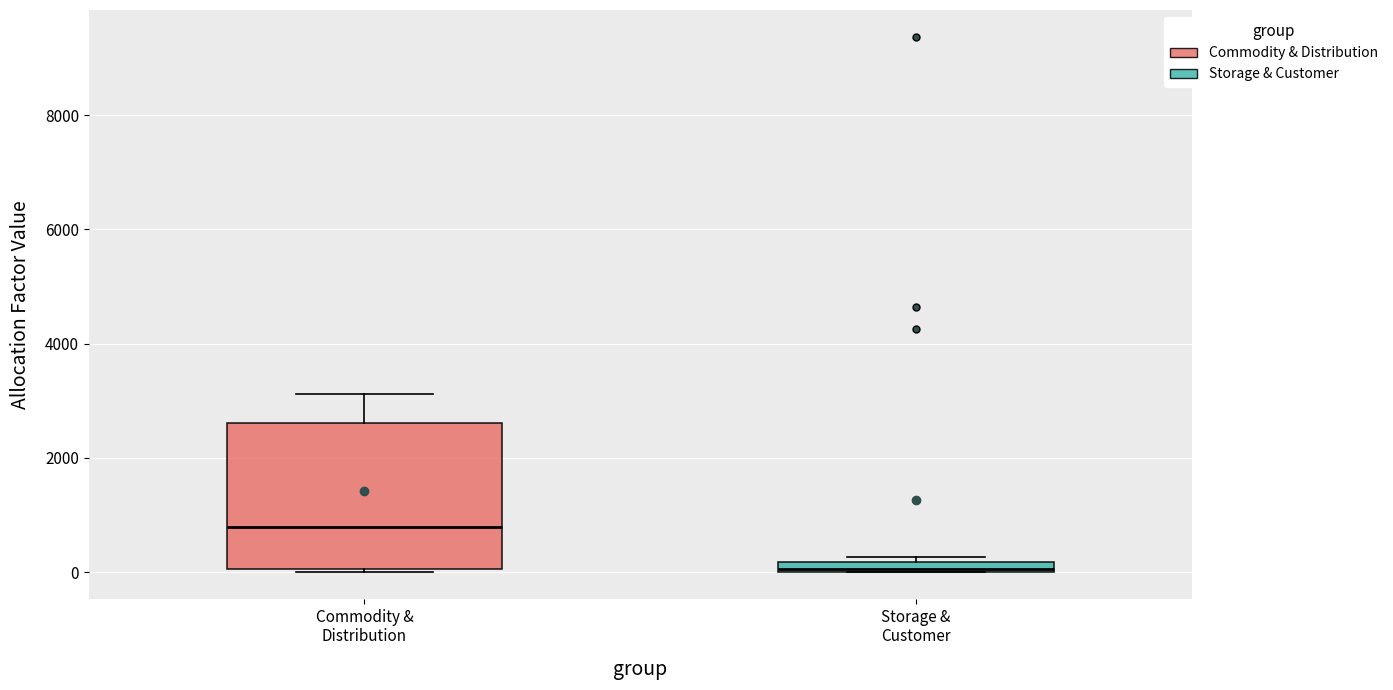

Which box's median line is the lowest?

Storage & Customer